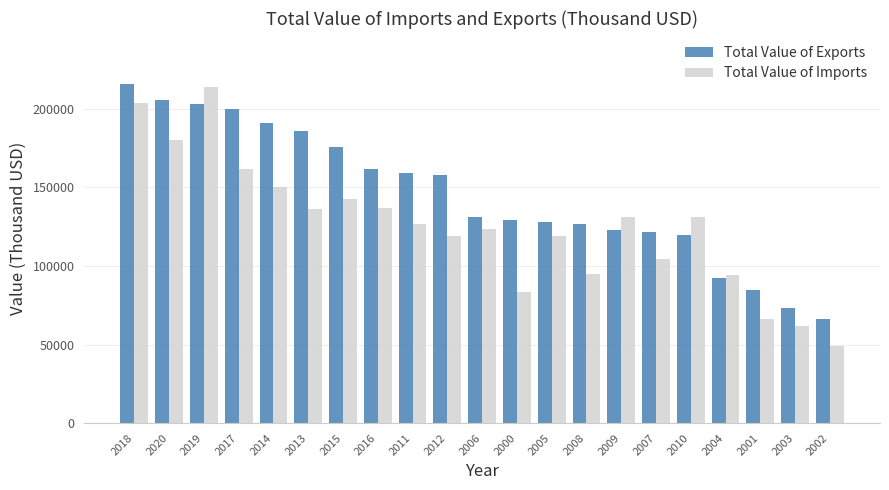

How many values in the Total Value of Imports series are below 126588?

10